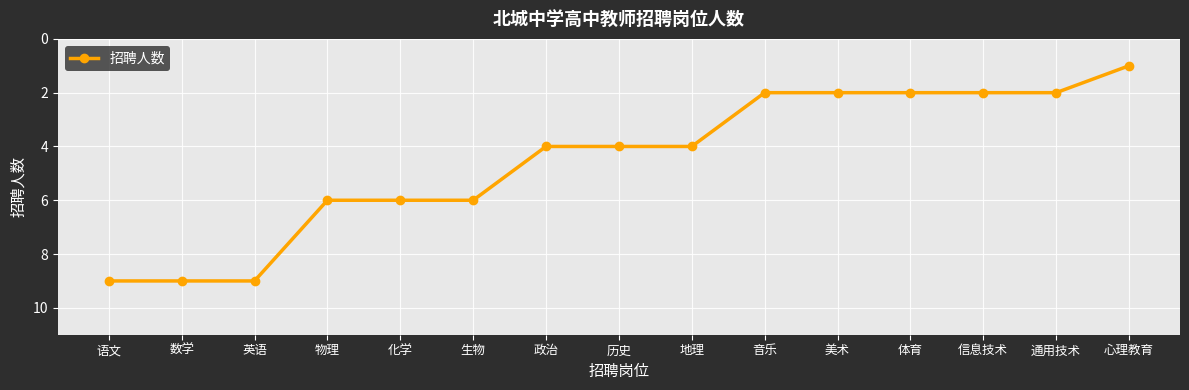

Reading left to right, extract all data points from this chart.

9	9	9	6	6	6	4	4	4	2	2	2	2	2	1